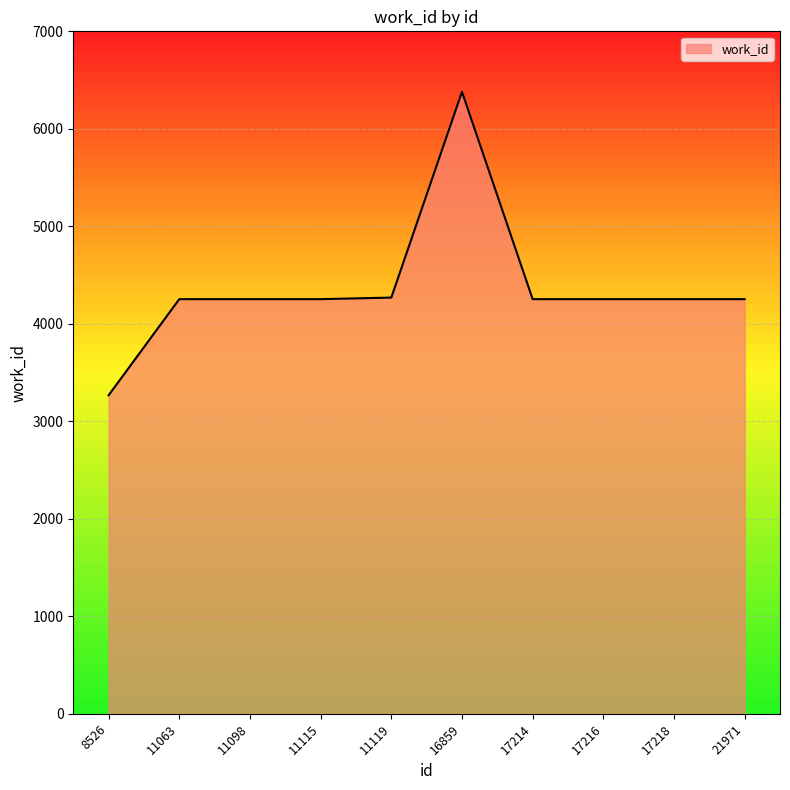

What is the maximum value shown in the chart?

6380